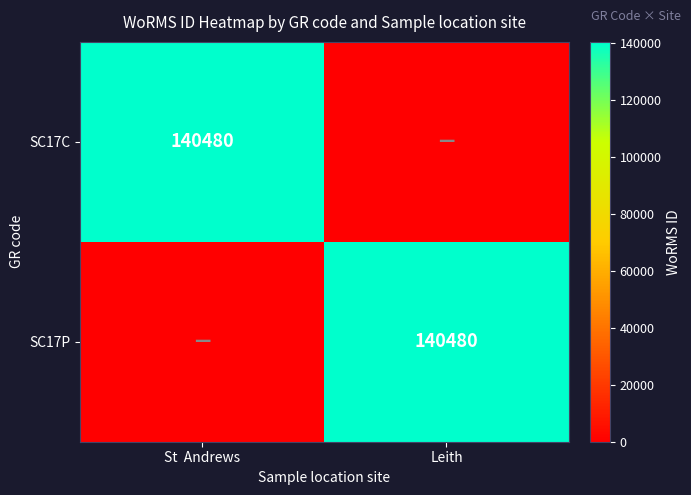

Is it true that SC17C equals 140480 at St  Andrews?

True